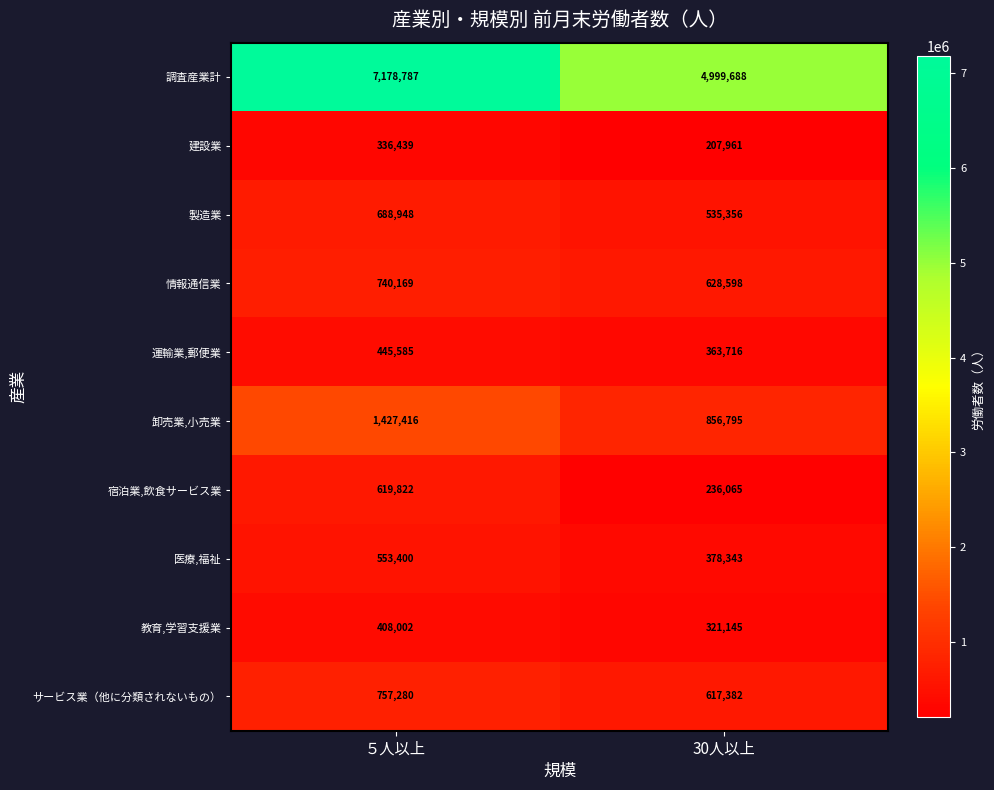

What is the sum of the 製造業 values at ５人以上 and 30人以上?

1224304